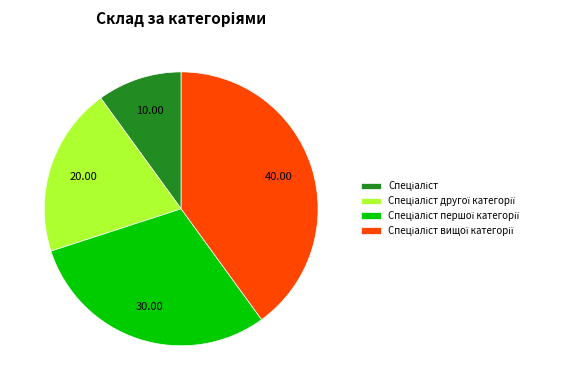

Is there any slice that represents more than half of the pie?

No